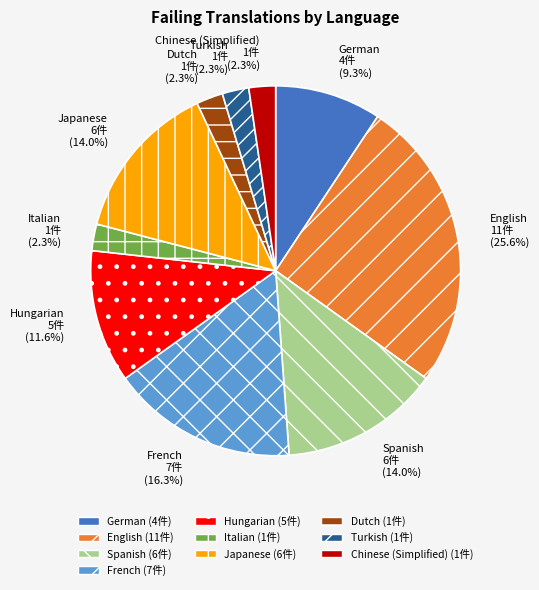

To the nearest percent, what is the difference between the largest and smallest slice percentages?

23%